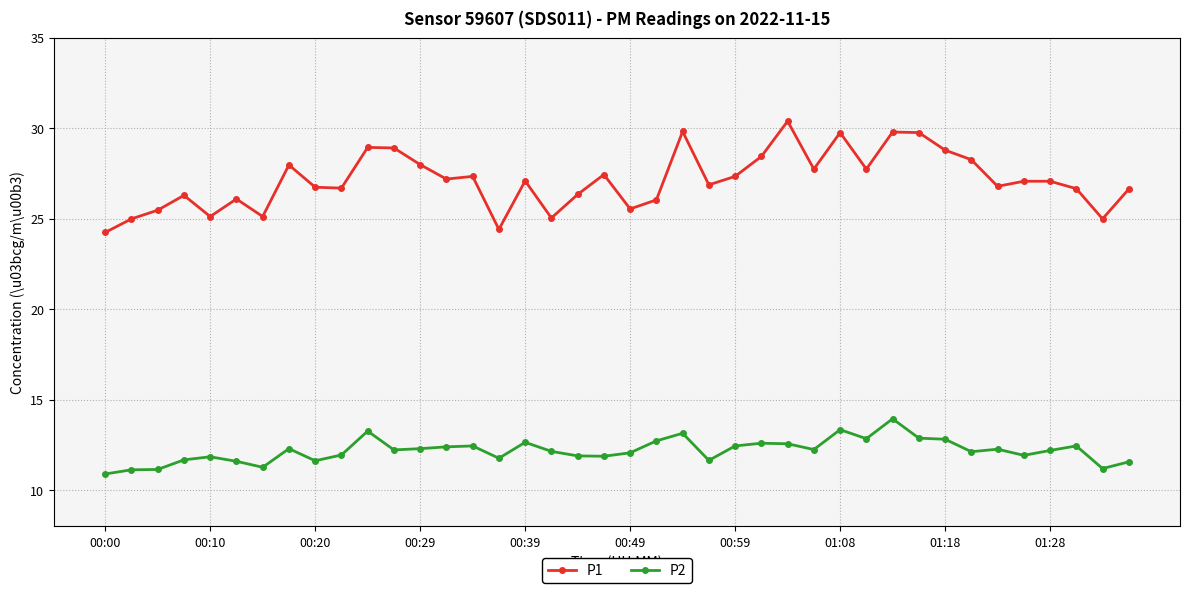

True or false: P2 and P1 intersect in this chart.

False